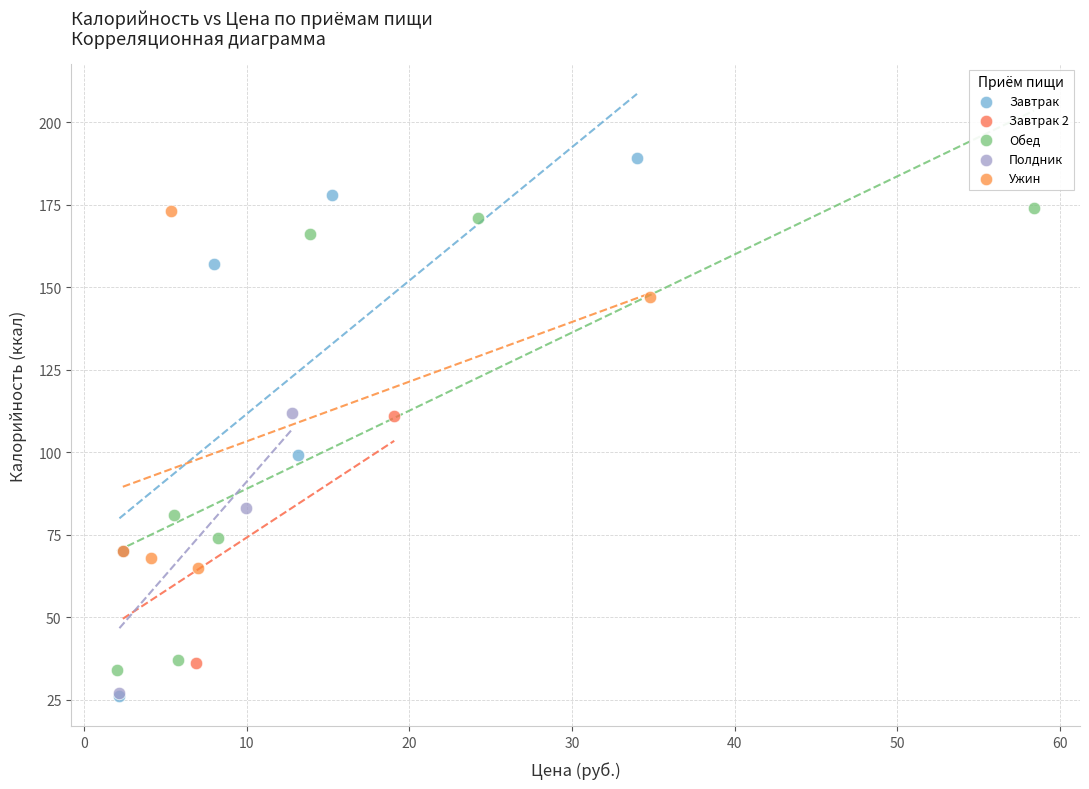

Which series reaches the maximum Y coordinate?

Завтрак